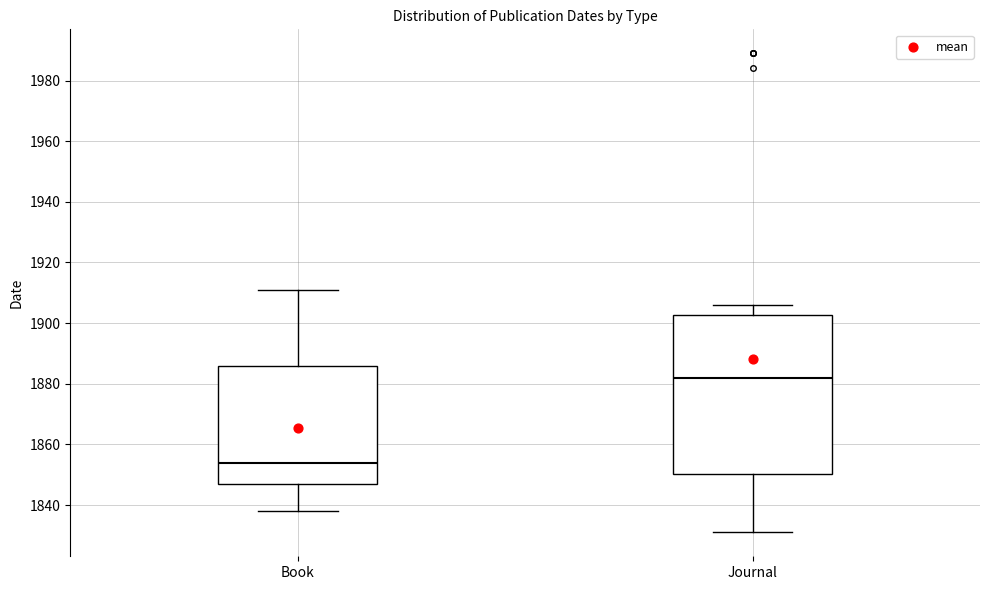

Comparing the boxes themselves (not the whiskers), which one is the tallest?

Journal